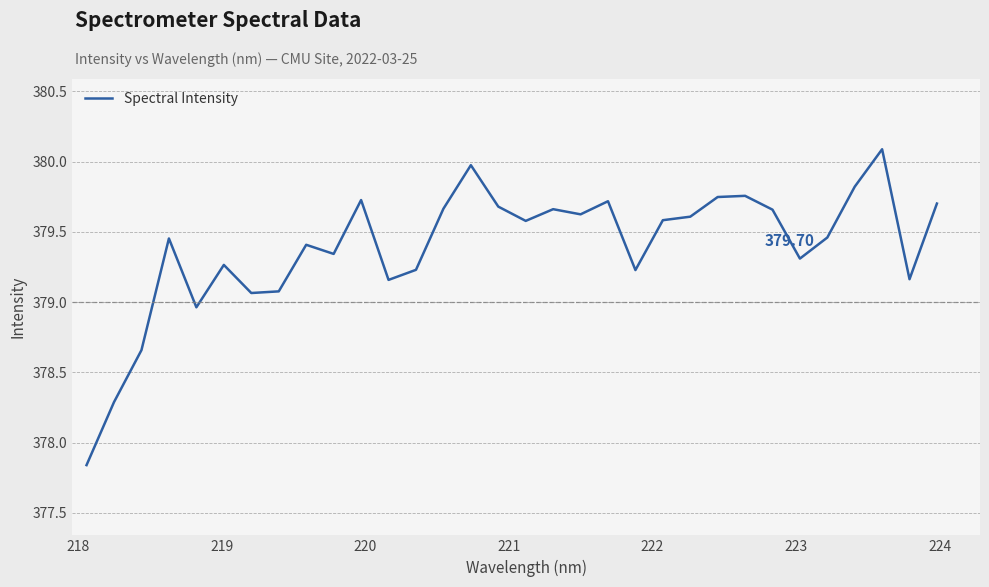

What is the difference between the maximum and minimum values?

2.2